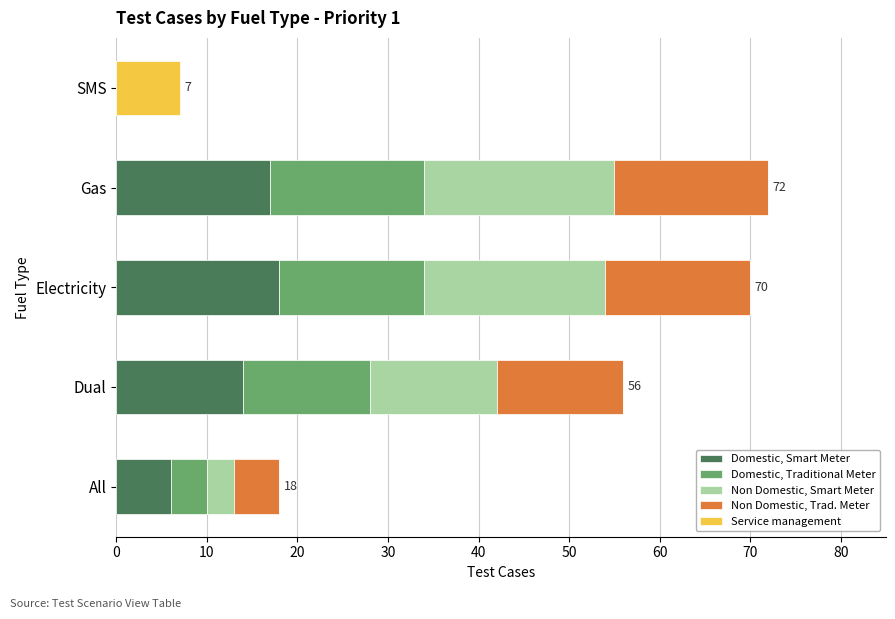

The value of Domestic, Smart Meter at Electricity is 18. True or false?

True